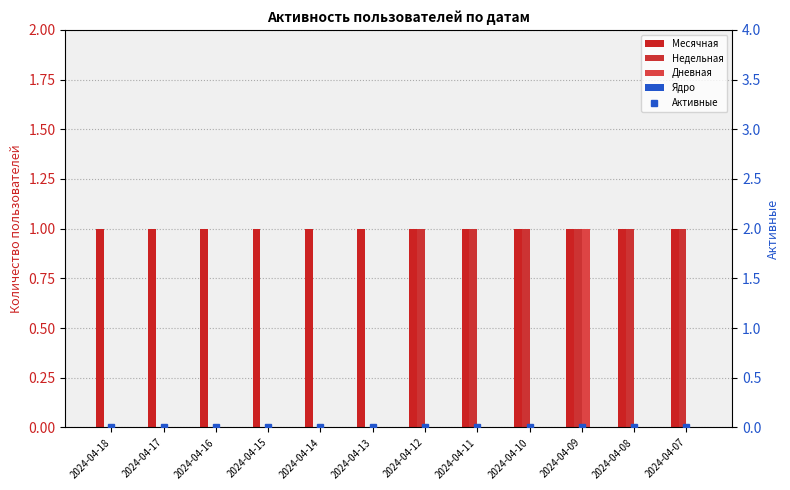

Where is Месячная nearest to the value 1?

2024-04-18